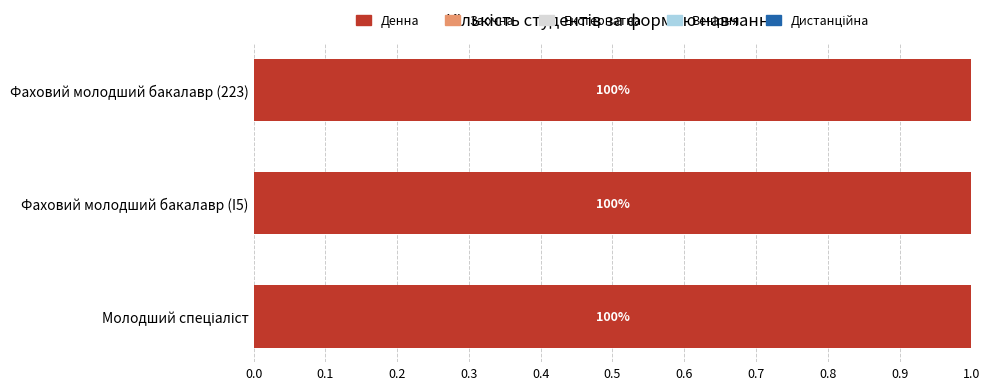

How many data points does each series have?

3